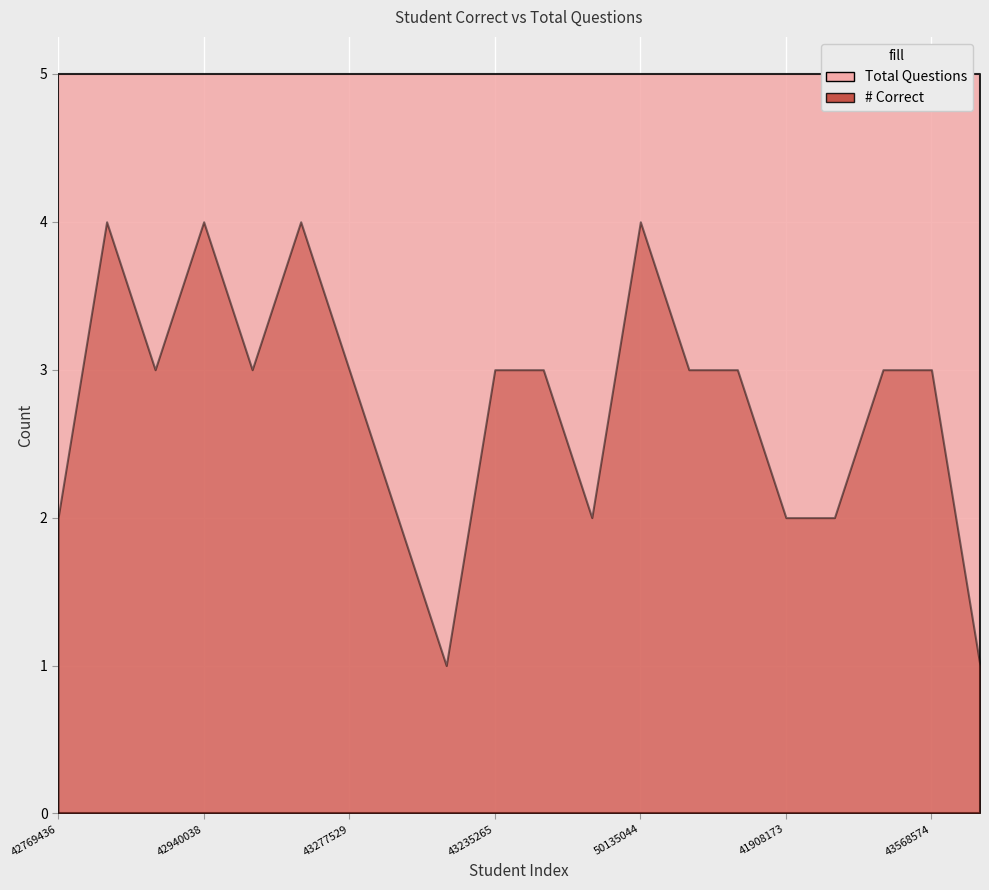

What is the label of the 11th point from the right?

43235265